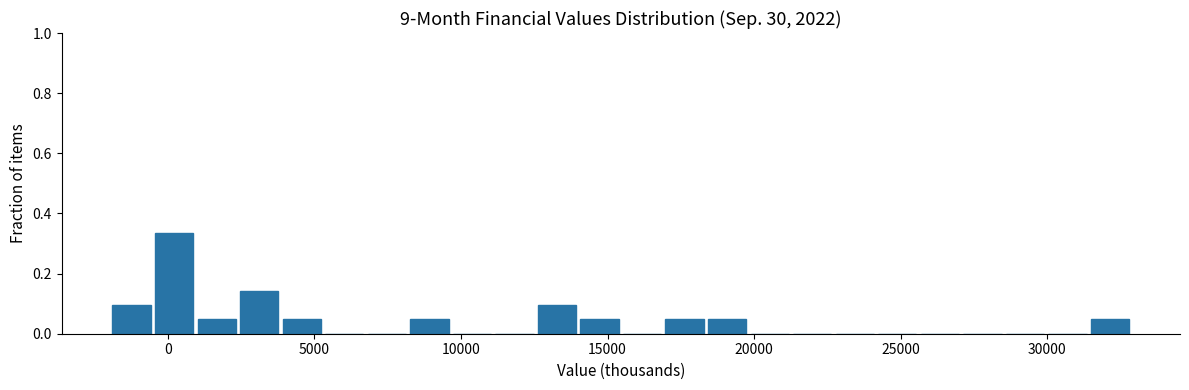

Read against the x-axis, roughly where is the centre of the tallest bar?

0